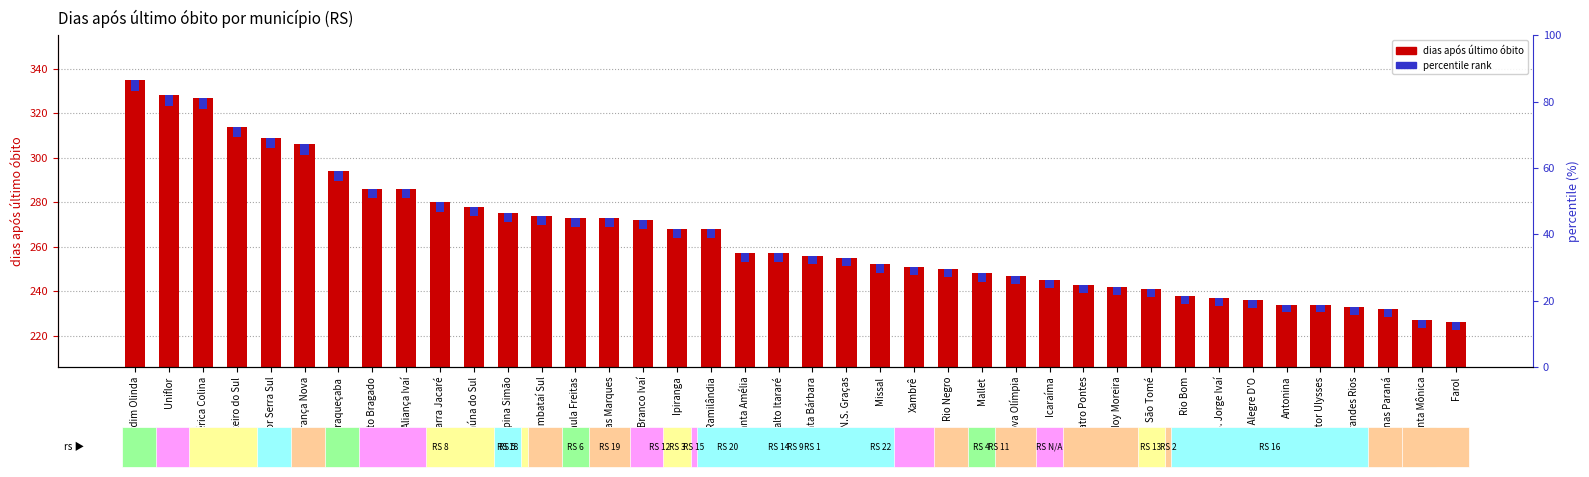

How many distinct data groups are displayed?

2